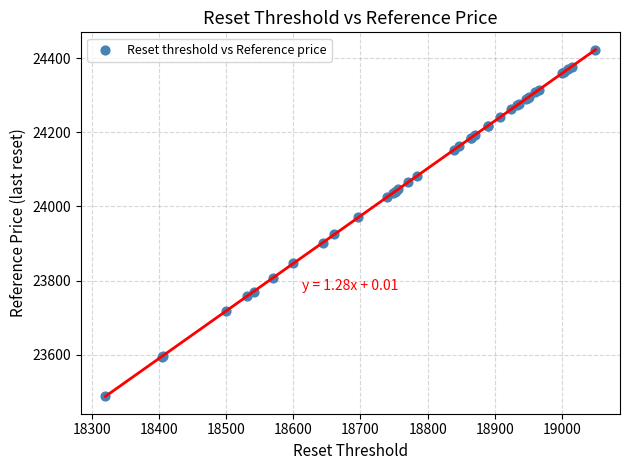

What Y value in the scatter plot is closest to 23955?

23970.4